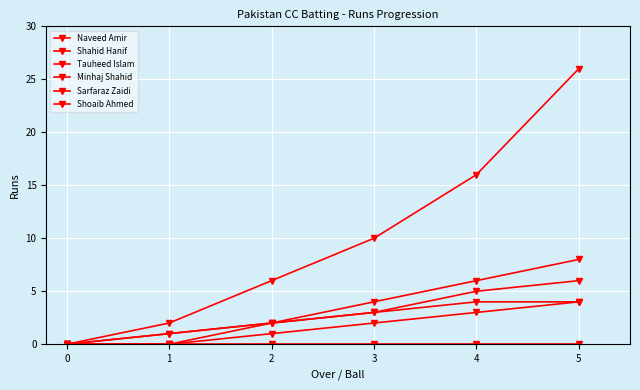

What is the maximum value shown in the chart?

26